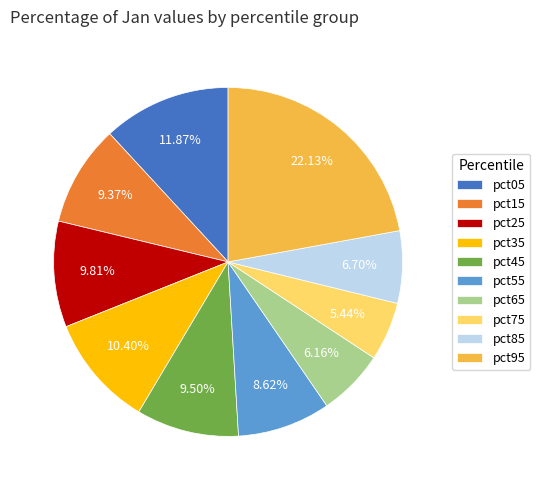

Count the number of slices in the pie.

10